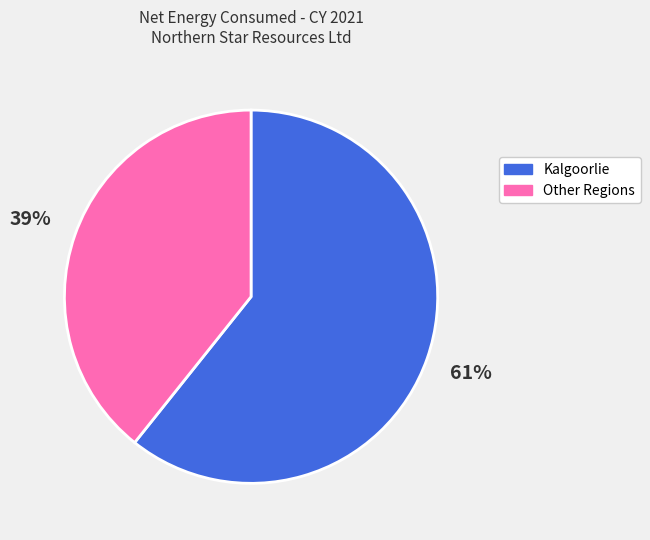

Is there any slice that represents more than half of the pie?

Yes